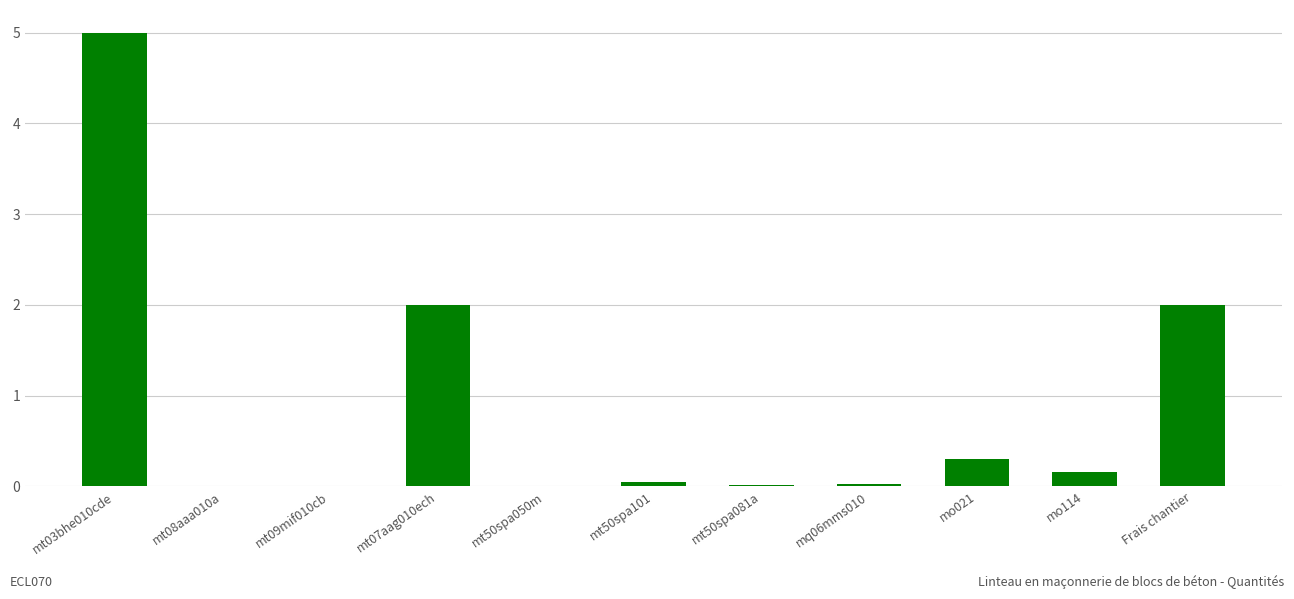

What is the sum of all values?

9.6